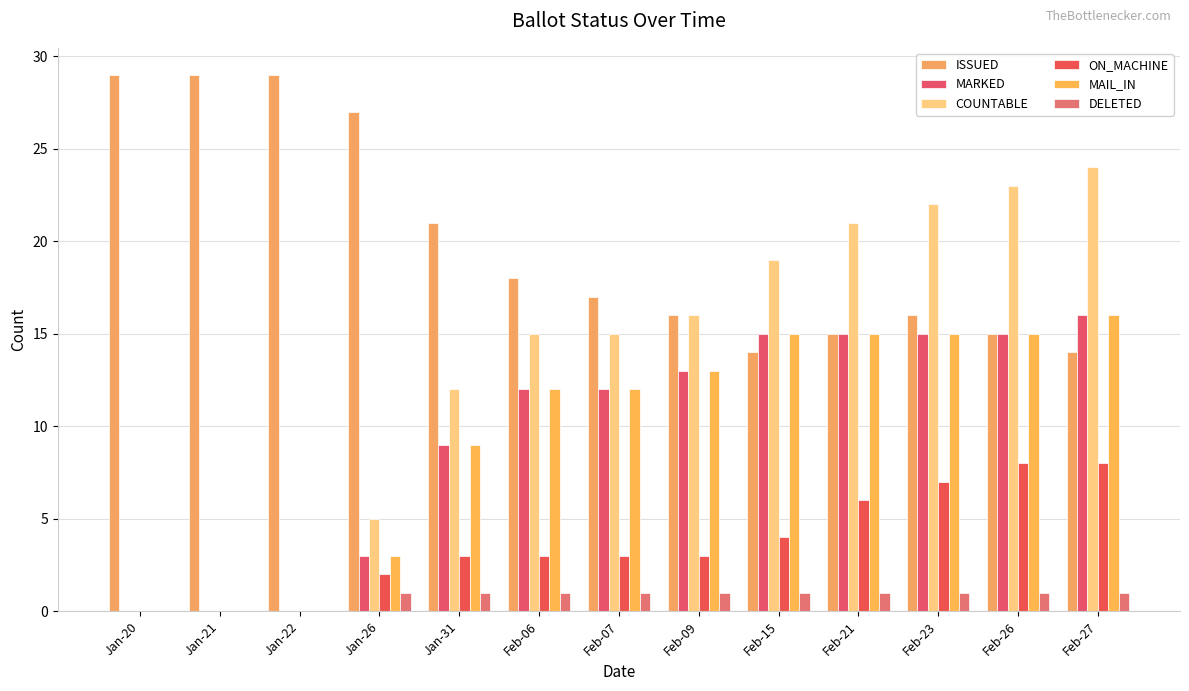

Count the number of categories in the chart.

13